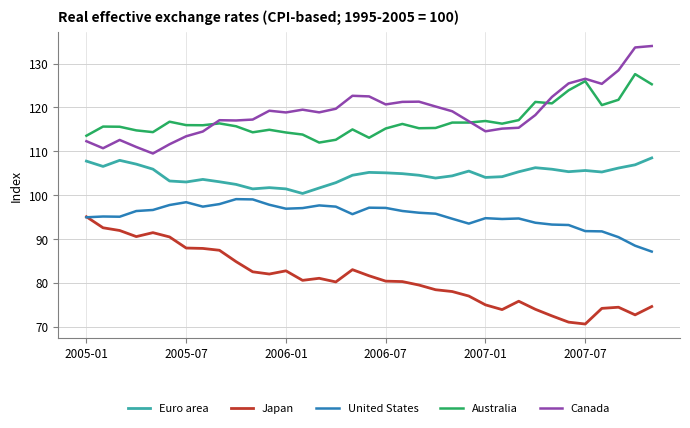

True or false: Euro area and United States intersect in this chart.

False